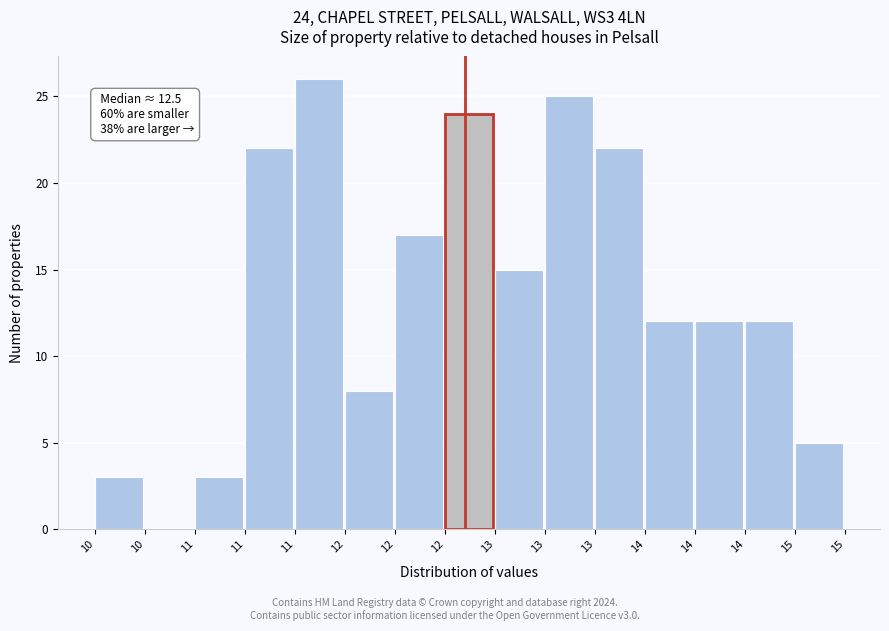

How many categories are shown in the chart?

15